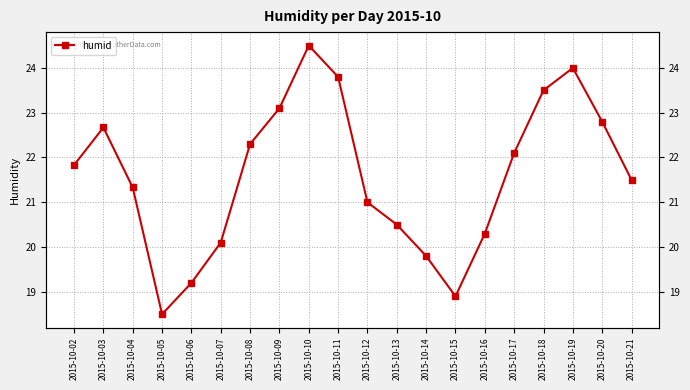

How many interior local peaks (higher than both neighbors) does the data have?

3